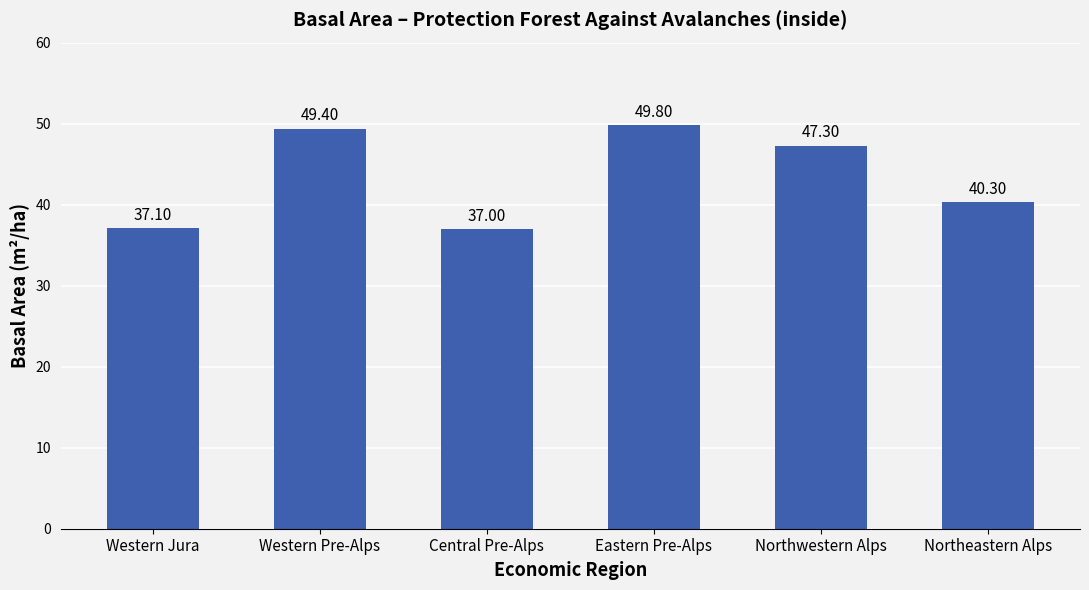

What is the ratio of the value at Western Jura to the value at Northeastern Alps?

0.9